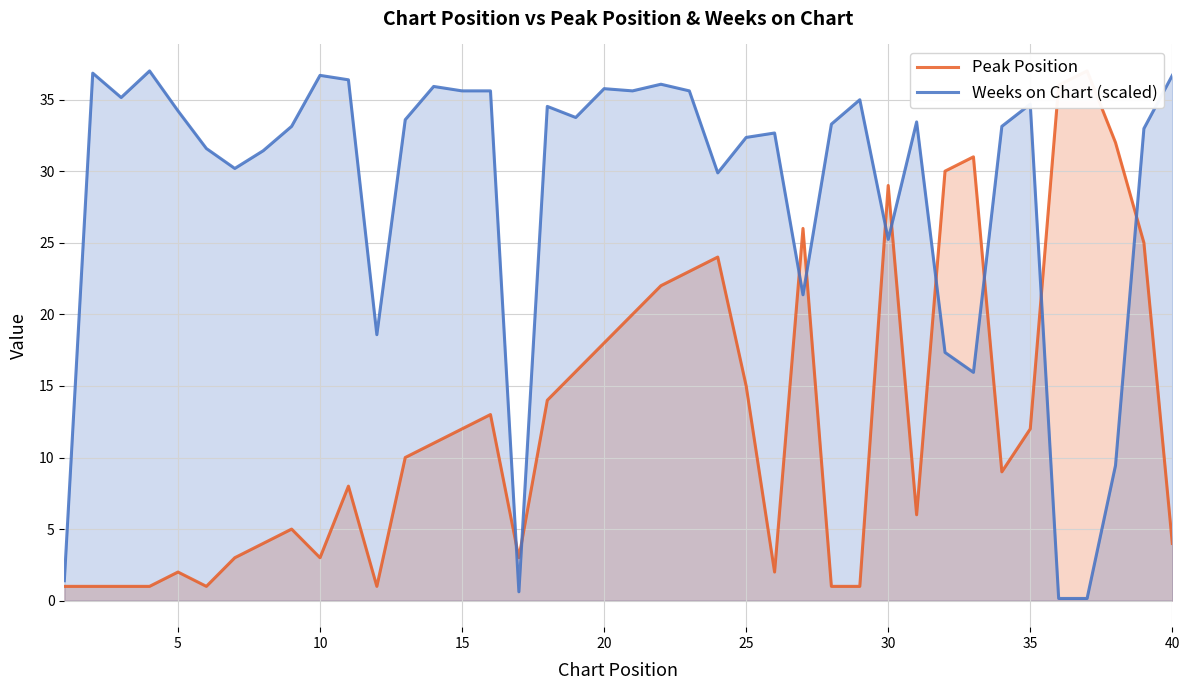

True or false: Weeks on Chart (scaled) has a value of 15.2 at 40.

False